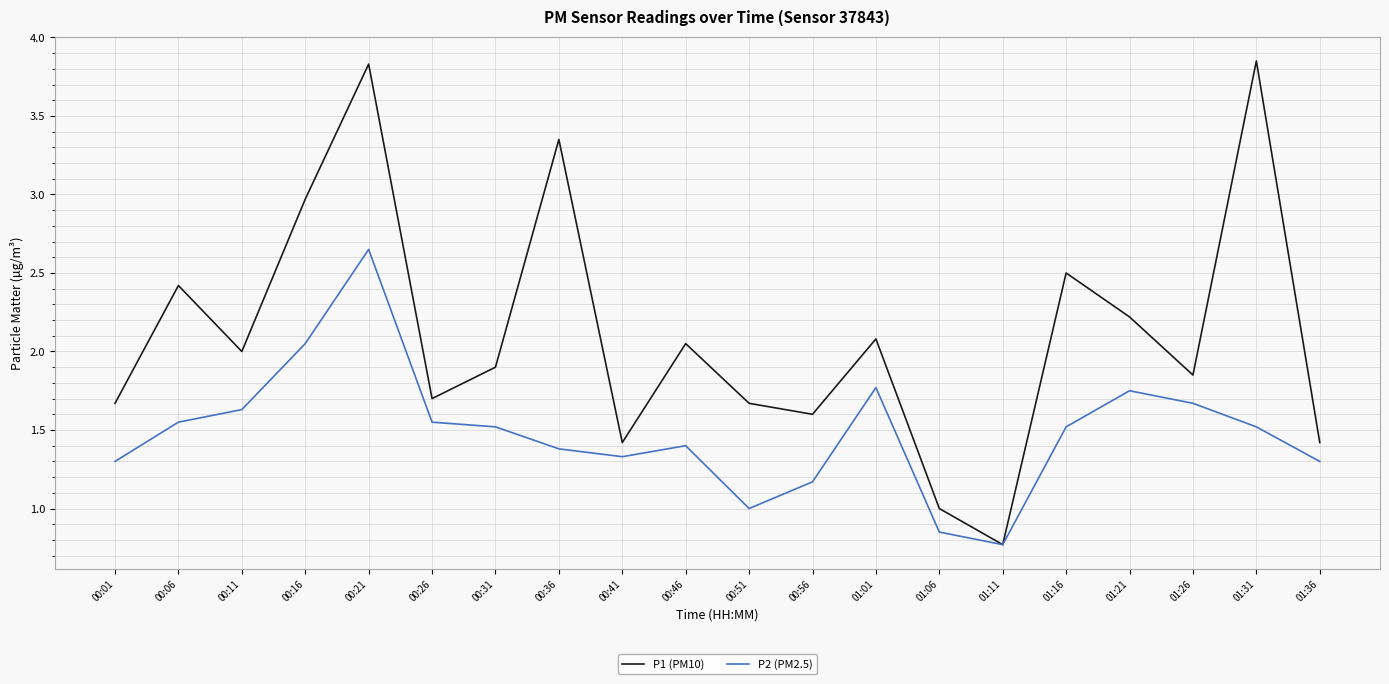

What is the total value across all series at 00:01?

3.0